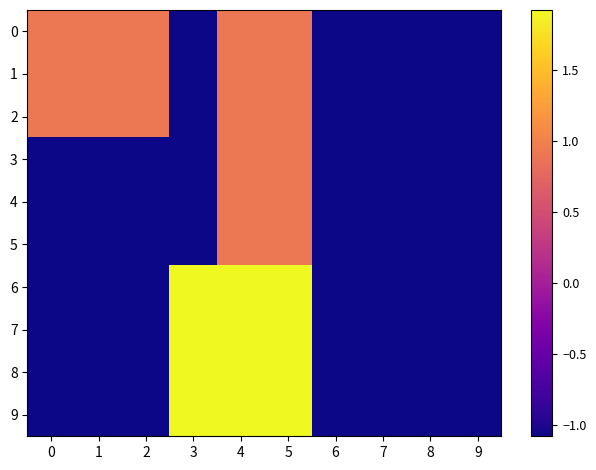

At how many categories does at least one series exceed 1?

3